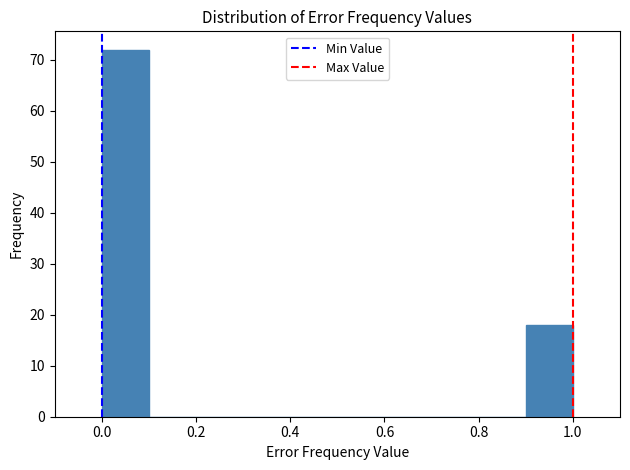

Over which range of the x-axis is the bar tallest?

0.0 to 0.1